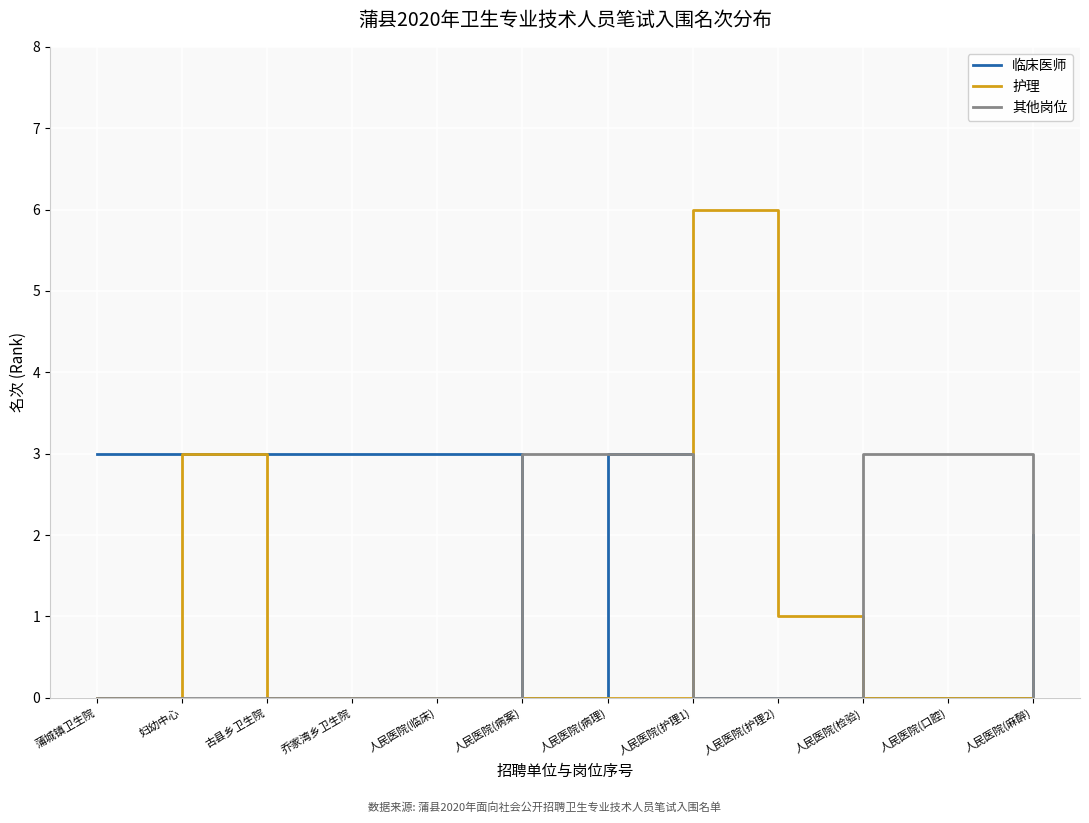

Between 蒲城镇卫生院 and 人民医院(护理1), which series saw the biggest shift?

护理